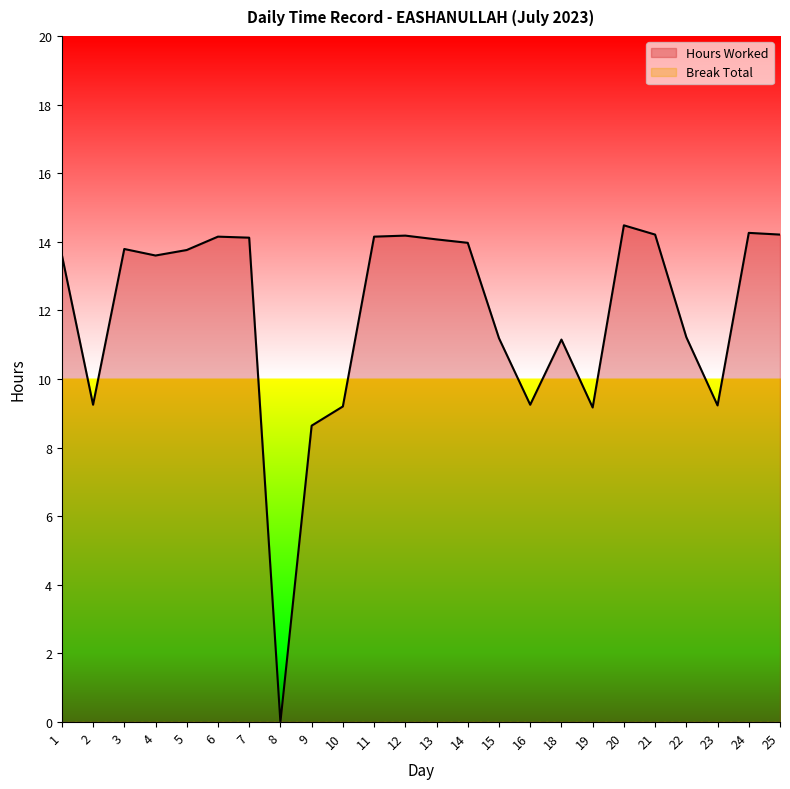

Reading left to right, extract all data points from this chart.

1=13.6	2=9.2	3=13.8	4=13.6	5=13.8	6=14.2	7=14.1	8=0.0	9=8.6	10=9.2	11=14.2	12=14.2	13=14.1	14=14.0	15=11.2	16=9.2	18=11.2	19=9.2	20=14.5	21=14.2	22=11.2	23=9.2	24=14.3	25=14.2